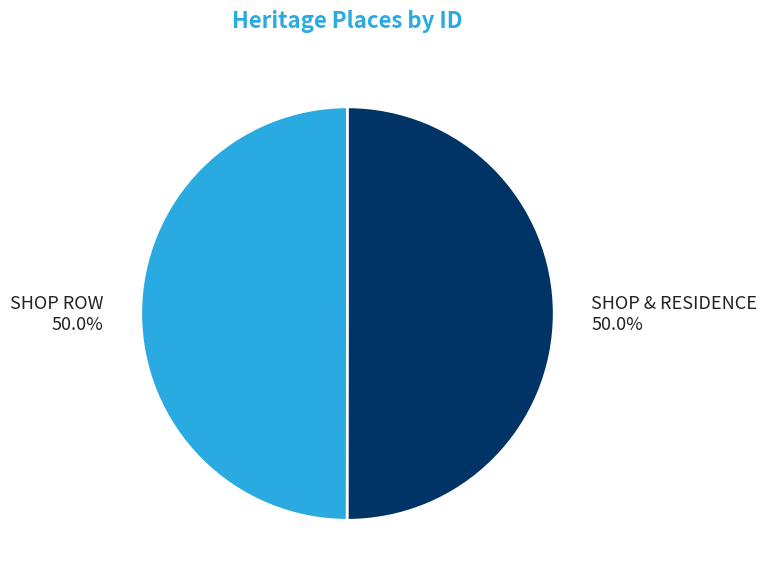

What is the ratio of the value at SHOP & RESIDENCE to the value at SHOP ROW?

1.0